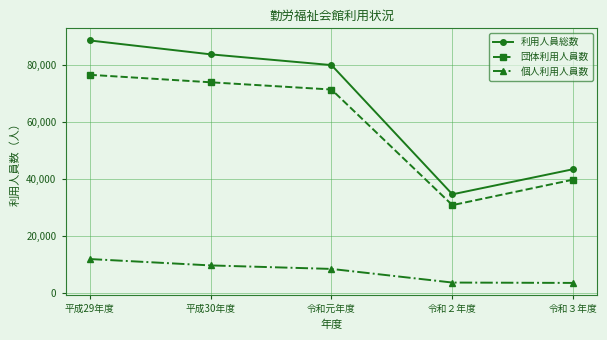

What are all the series names shown in the legend?

利用人員総数, 団体利用人員数, 個人利用人員数